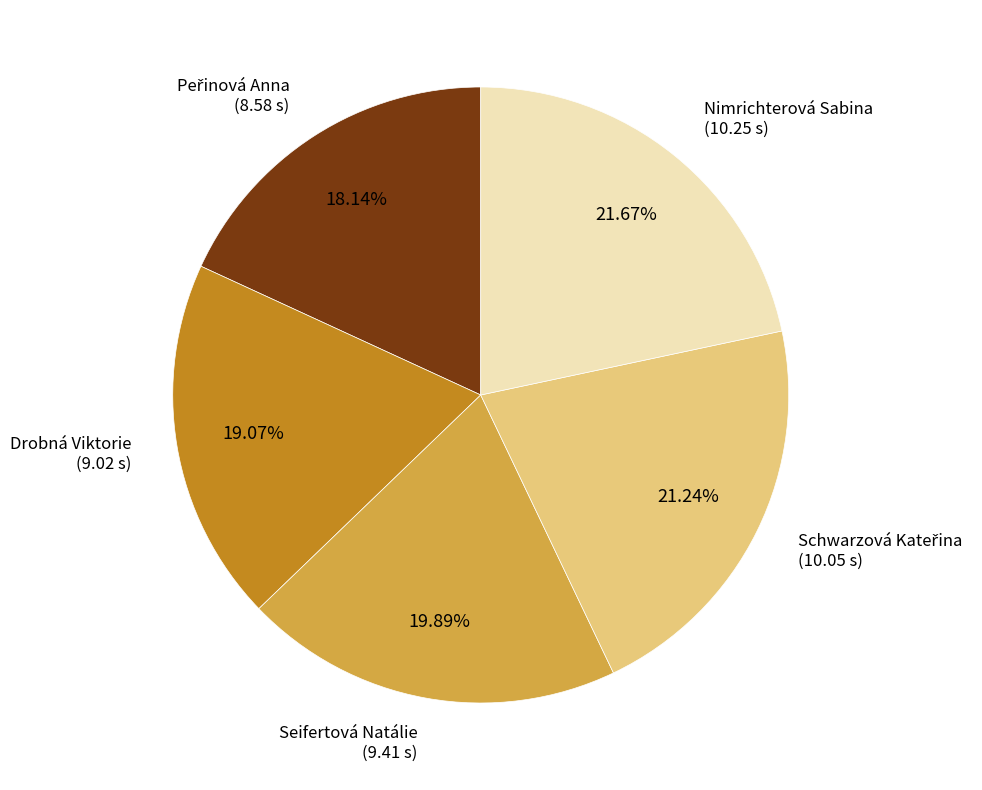

How many slices are in this pie chart?

5